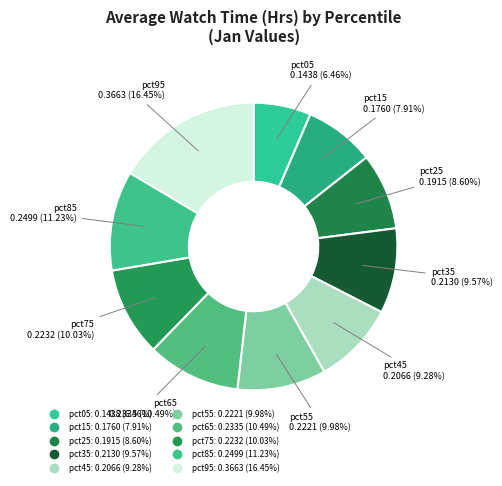

How many segments does this pie chart have?

10